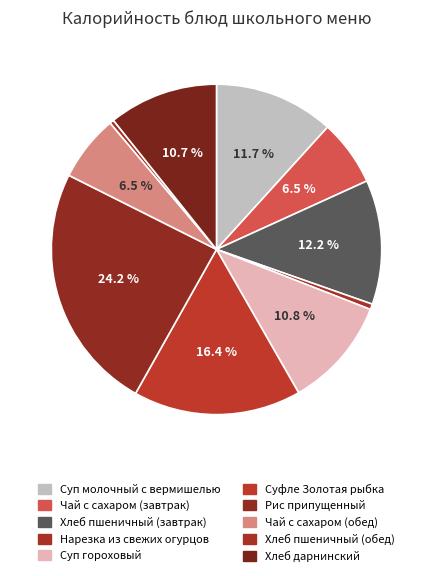

To the nearest percent, what is the average slice percentage?

10%